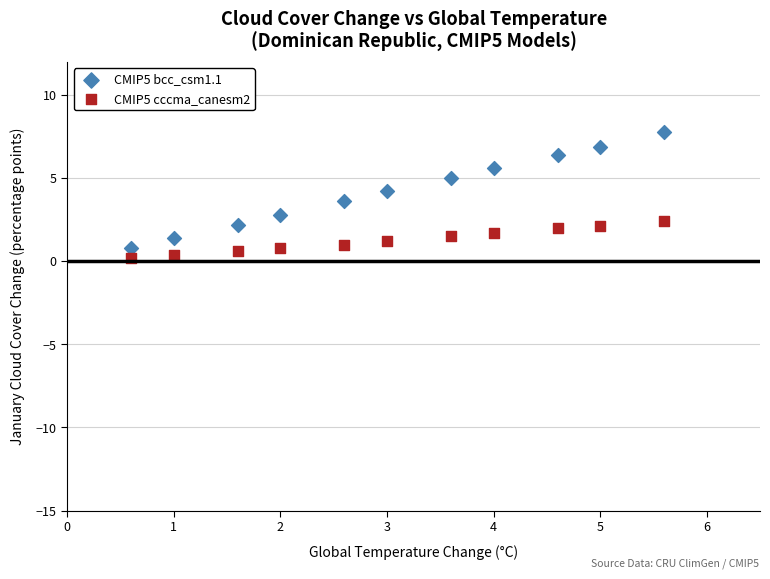

Across all data points, what is the range of X values (max minus min)?

5.0